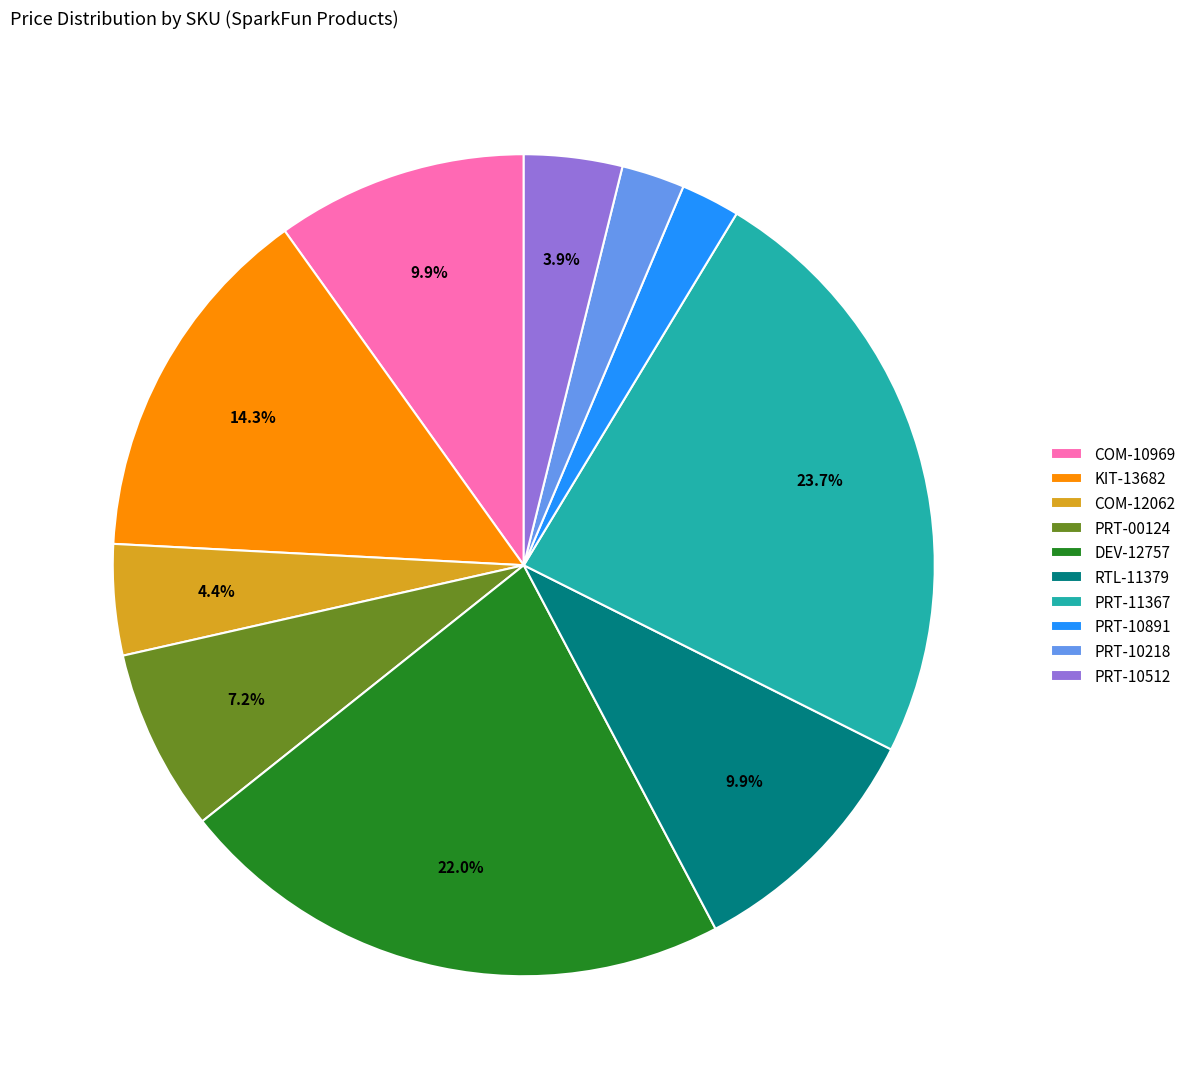

How many segments does this pie chart have?

10